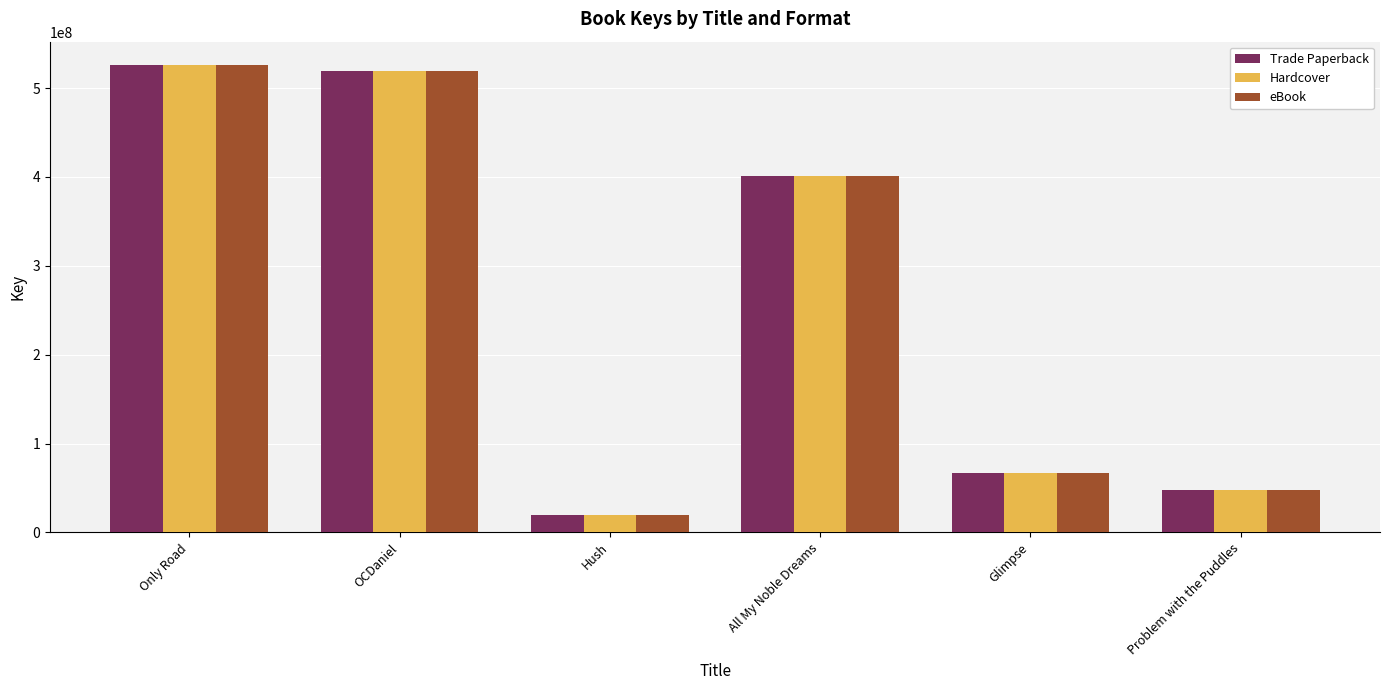

The Trade Paperback series shows 121908431 at OCDaniel. True or false?

False